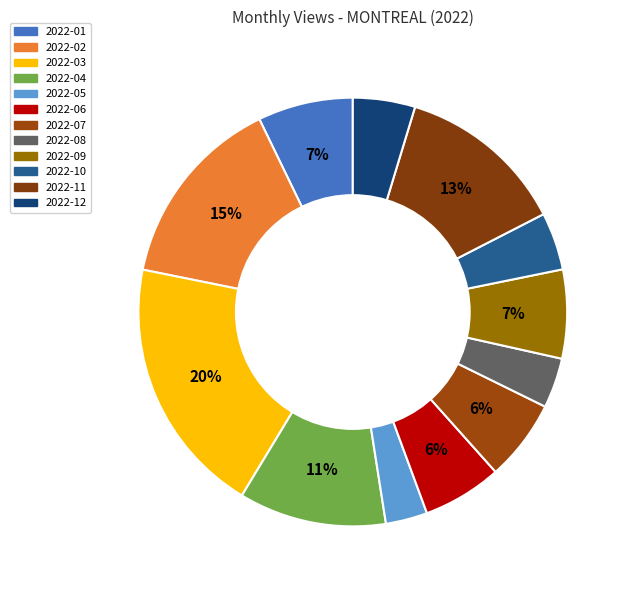

How many segments does this pie chart have?

12